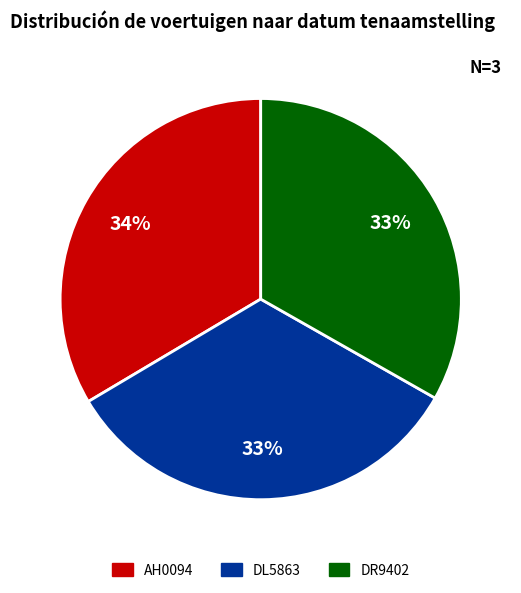

The AH0094 slice represents 34% of the pie. True or false?

True